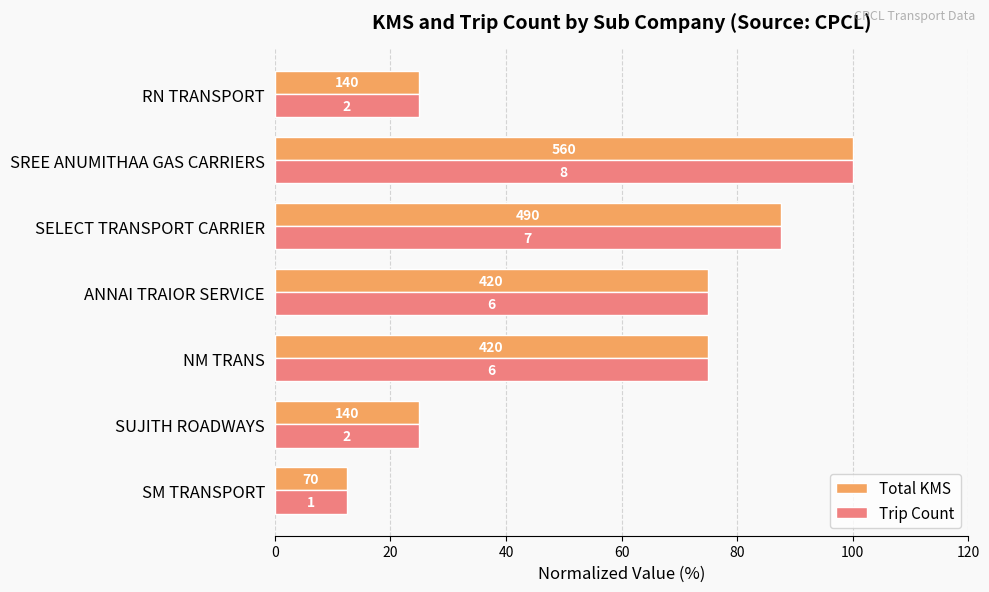

What are all the series names shown in the legend?

Total KMS, Trip Count